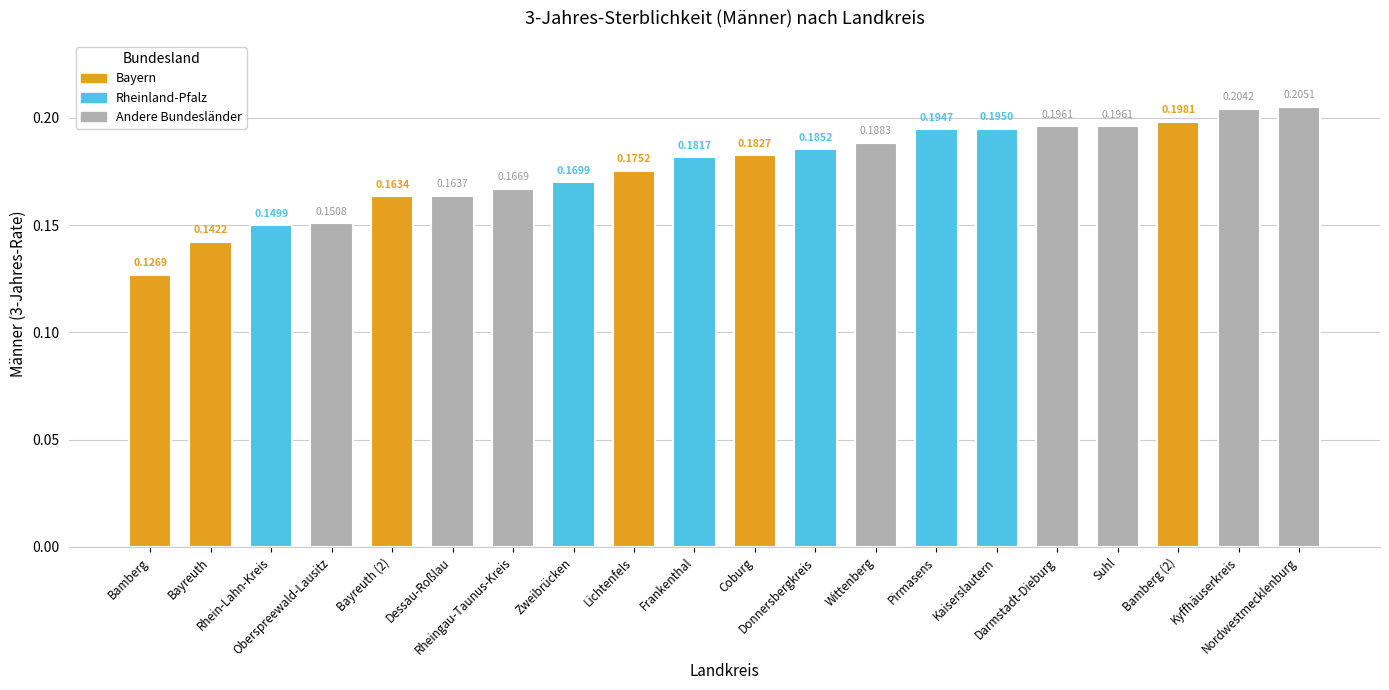

Rank the categories by value from lowest to highest.

Bamberg, Bayreuth, Rhein-Lahn-Kreis, Oberspreewald-Lausitz, Bayreuth (2), Dessau-Roßlau, Rheingau-Taunus-Kreis, Zweibrücken, Lichtenfels, Frankenthal, Coburg, Donnersbergkreis, Wittenberg, Pirmasens, Kaiserslautern, Darmstadt-Dieburg, Suhl, Bamberg (2), Kyffhäuserkreis, Nordwestmecklenburg